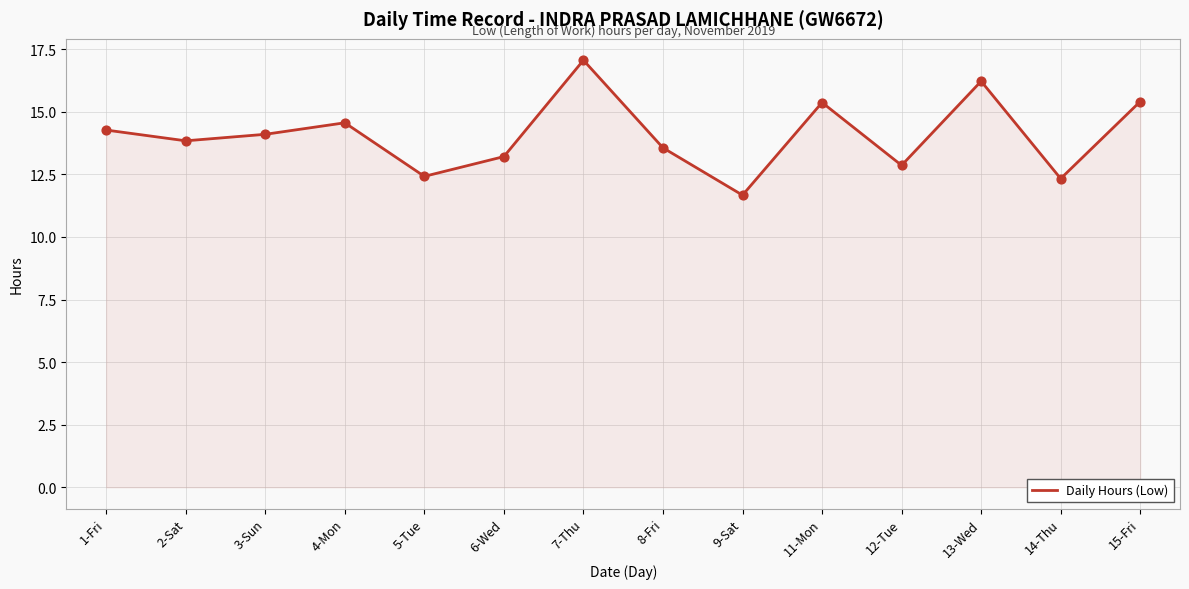

Between 14-Thu and 4-Mon, which is larger?

4-Mon